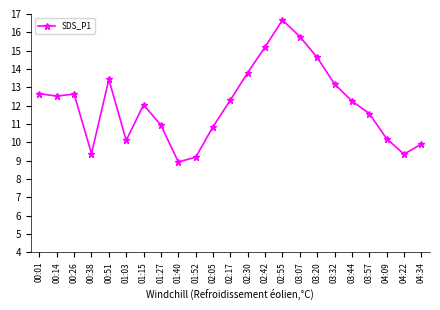

True or false: there are more than 2 points higher than both neighbors.

True